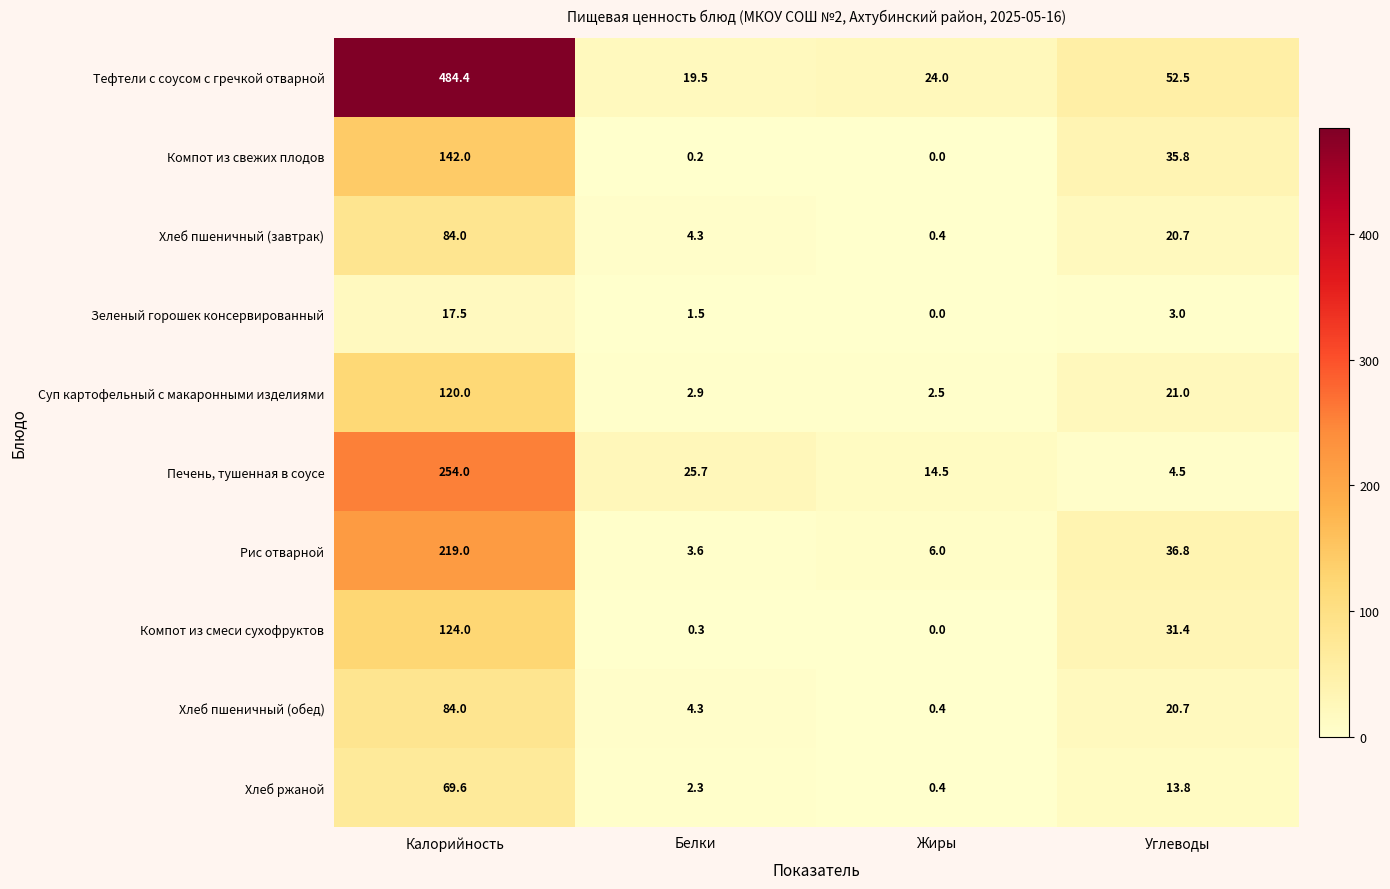

What is the total value across all series at Жиры?

48.2